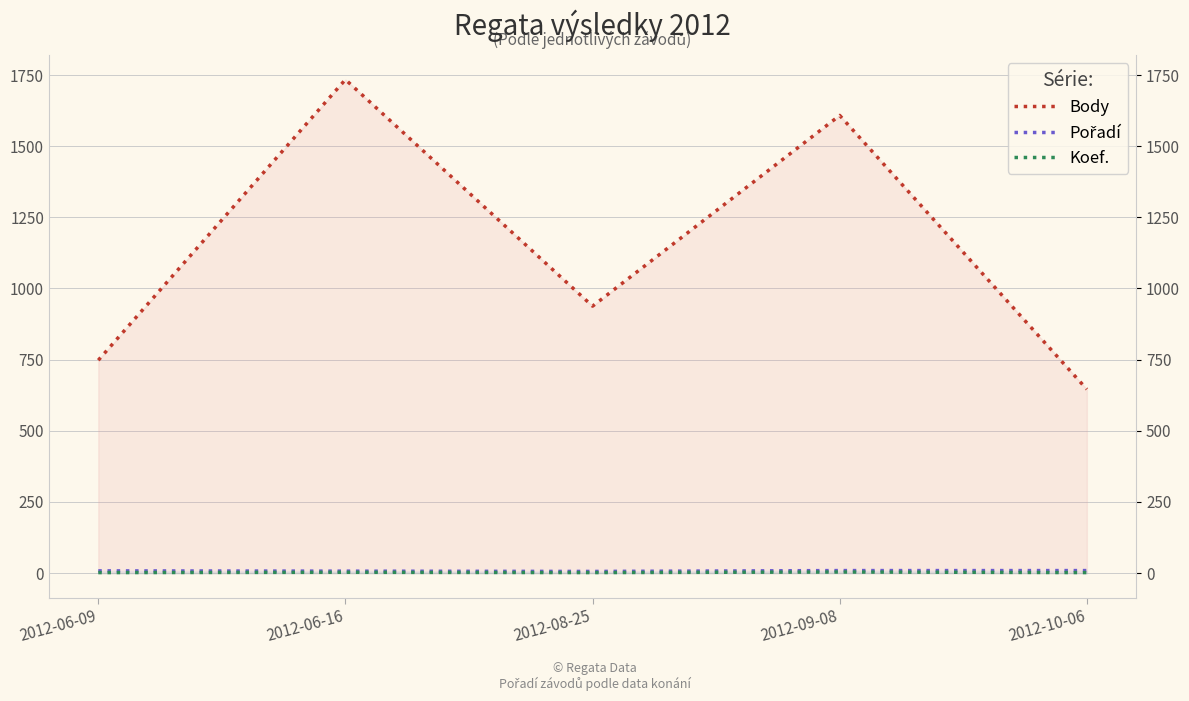

Where is the first local maximum for Koef.?

2012-06-16